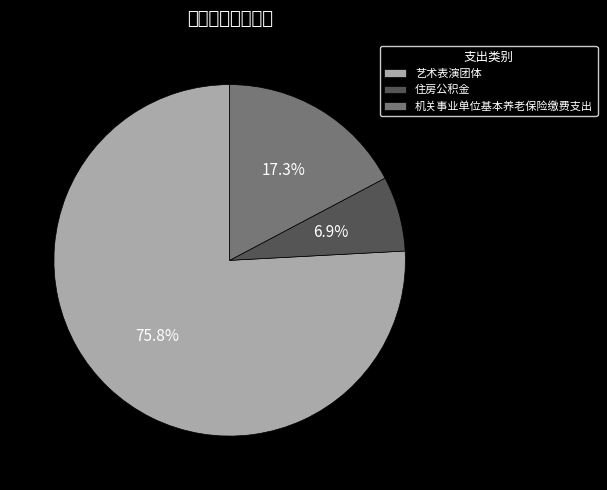

To the nearest percent, what is the difference between the 住房公积金 and 机关事业单位基本养老保险缴费支出 slice percentages?

10%